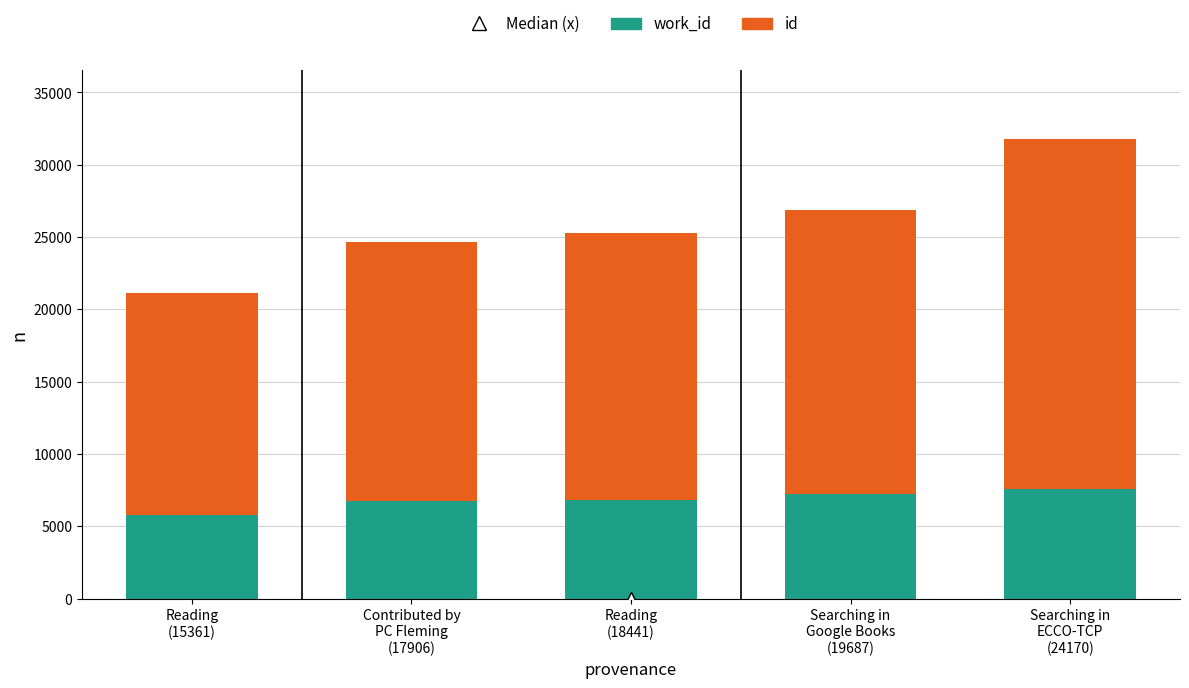

How many data points does each series have?

5